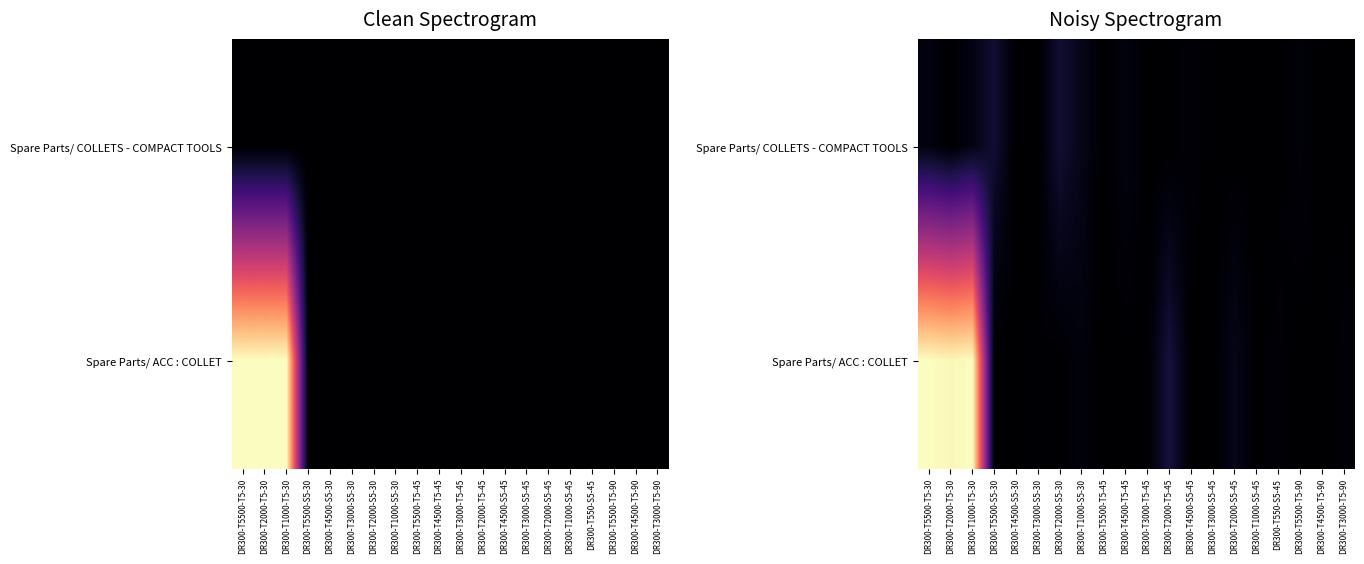

Between DR300-T1000-S5-30 and DR300-T550-S5-45, which is larger?

DR300-T1000-S5-30